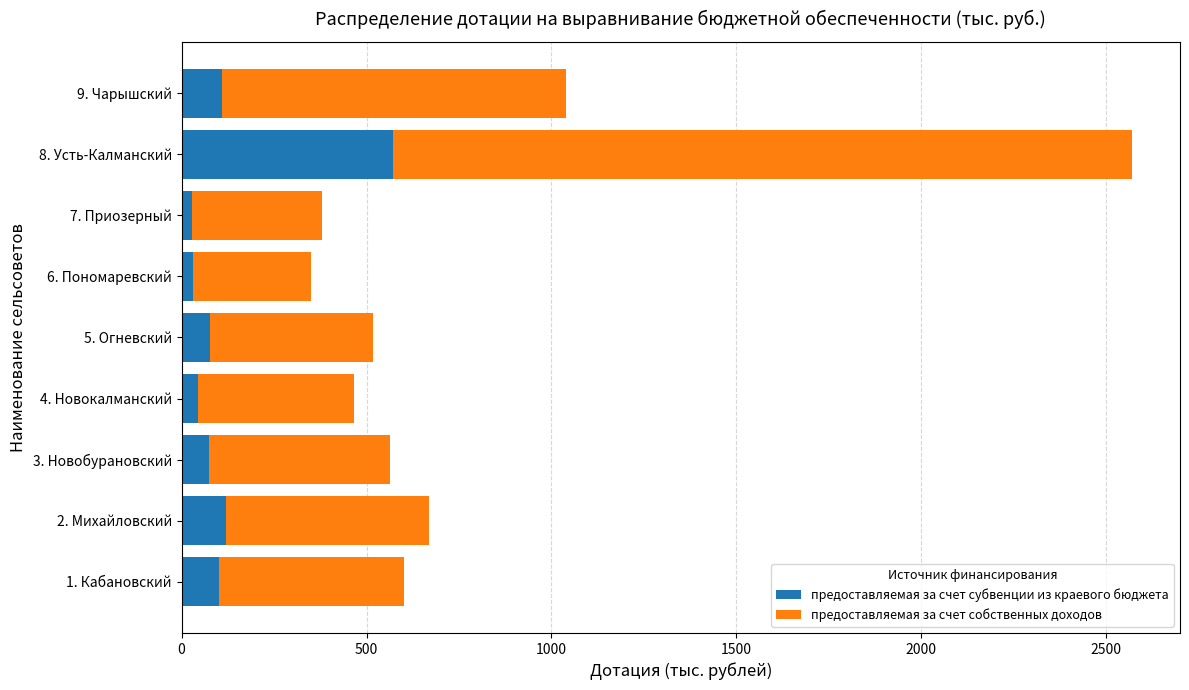

What is the difference between the maximum and minimum values in the предоставляемая за счет субвенции из краевого бюджета series?

541.8